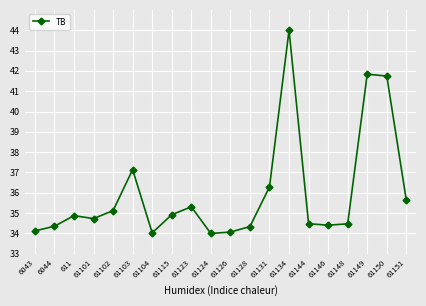

Where is the first local maximum?

611